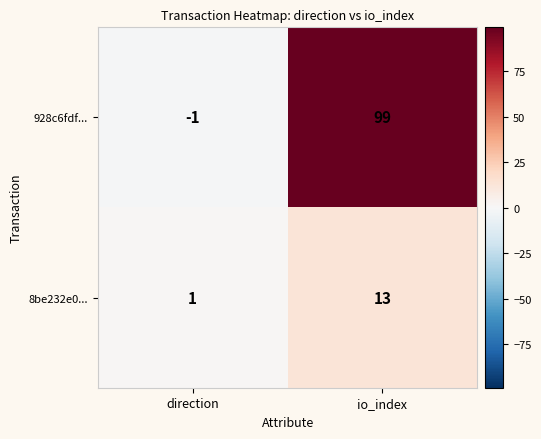

At which category is the sum across all series the highest?

io_index